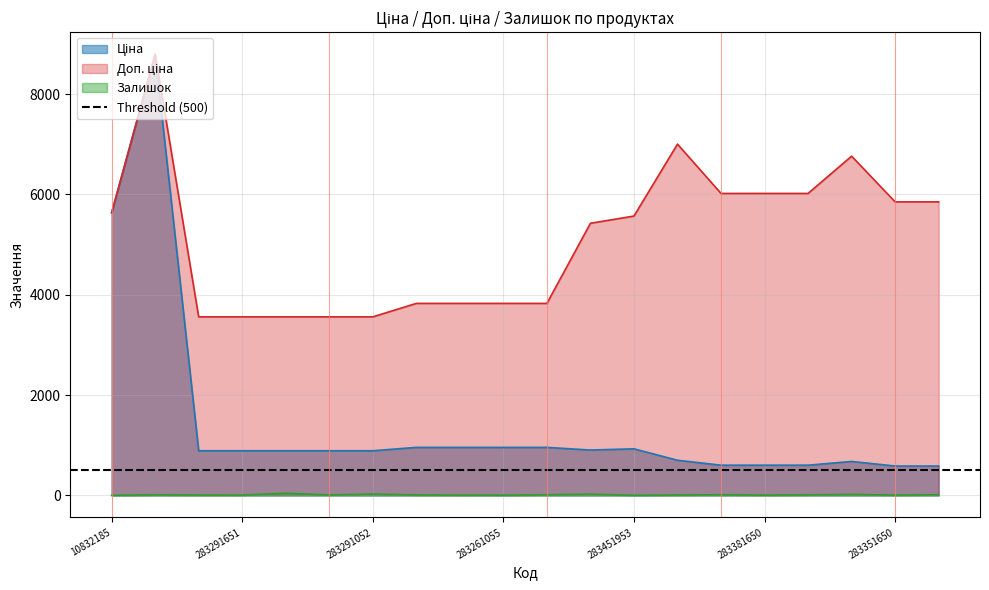

True or false: Доп. ціна has a value of 5569.9 at 283451953.

True